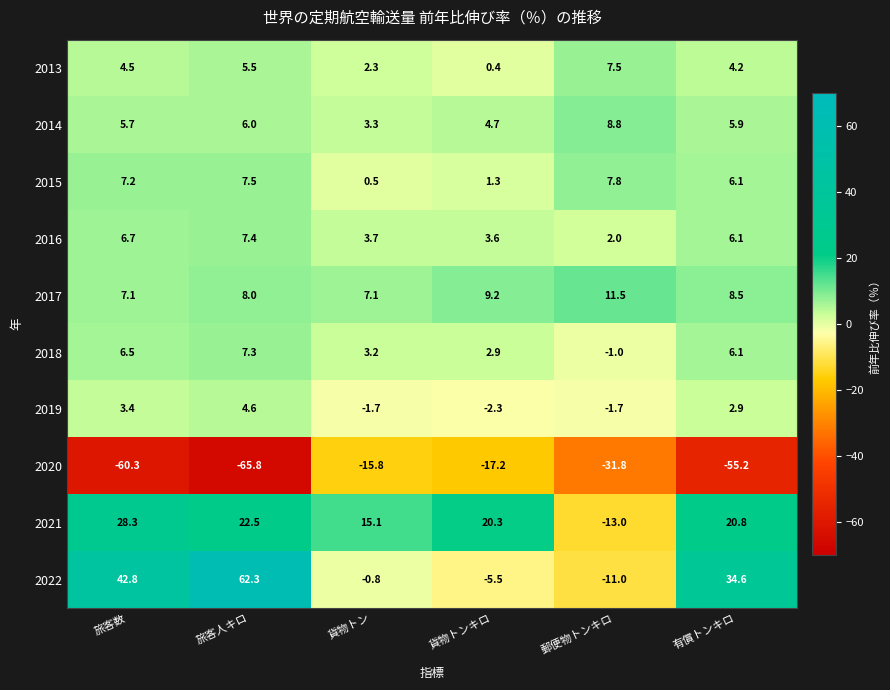

Is it true that 2015 equals 7.5 at 旅客人キロ?

True